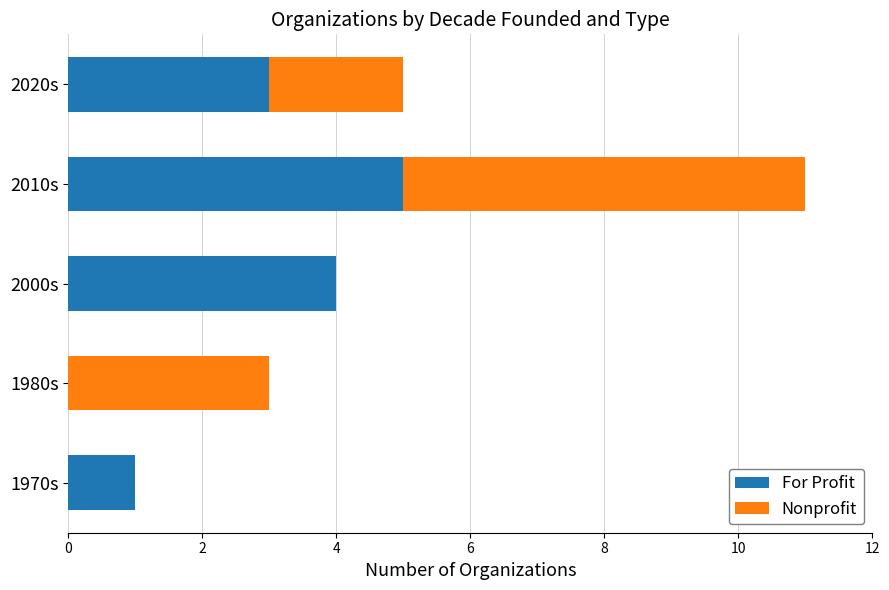

The value of For Profit at 2010s is 5. True or false?

True